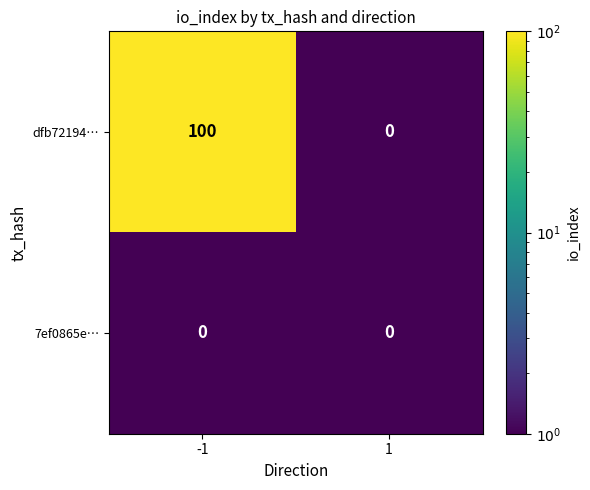

Between -1 and 1, which series saw the biggest shift?

dfb72194…